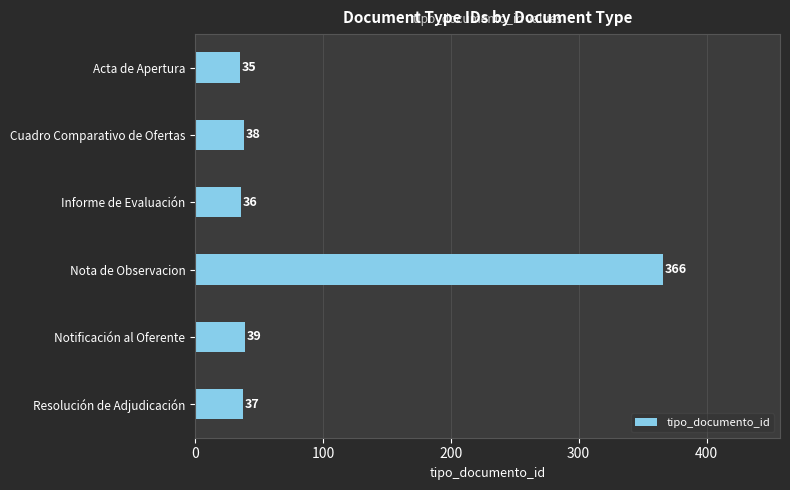

What is the difference between the maximum and minimum values?

331